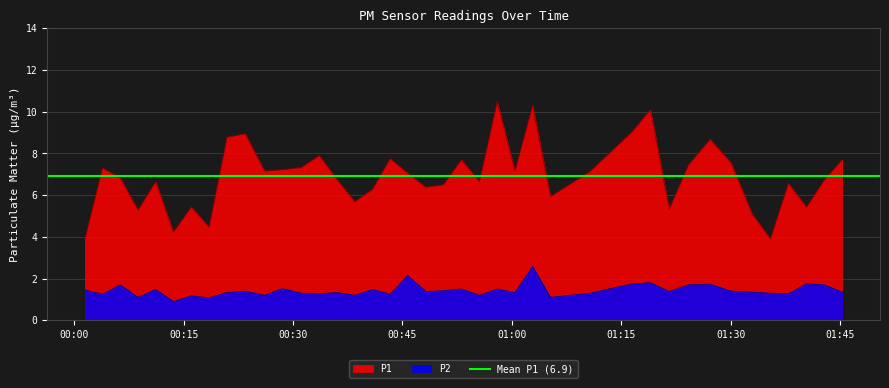

What are all the series names shown in the legend?

P1, P2